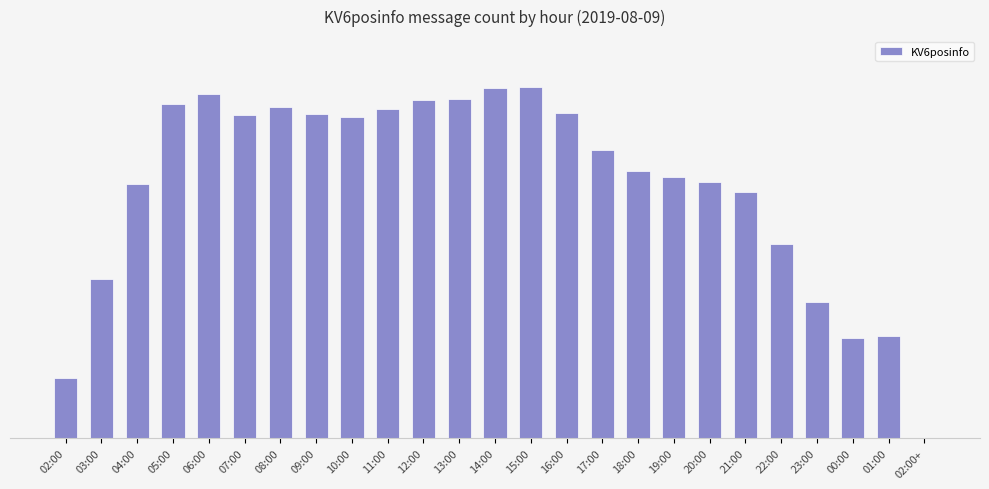

What is the value of the 12th bar from the left?

46455